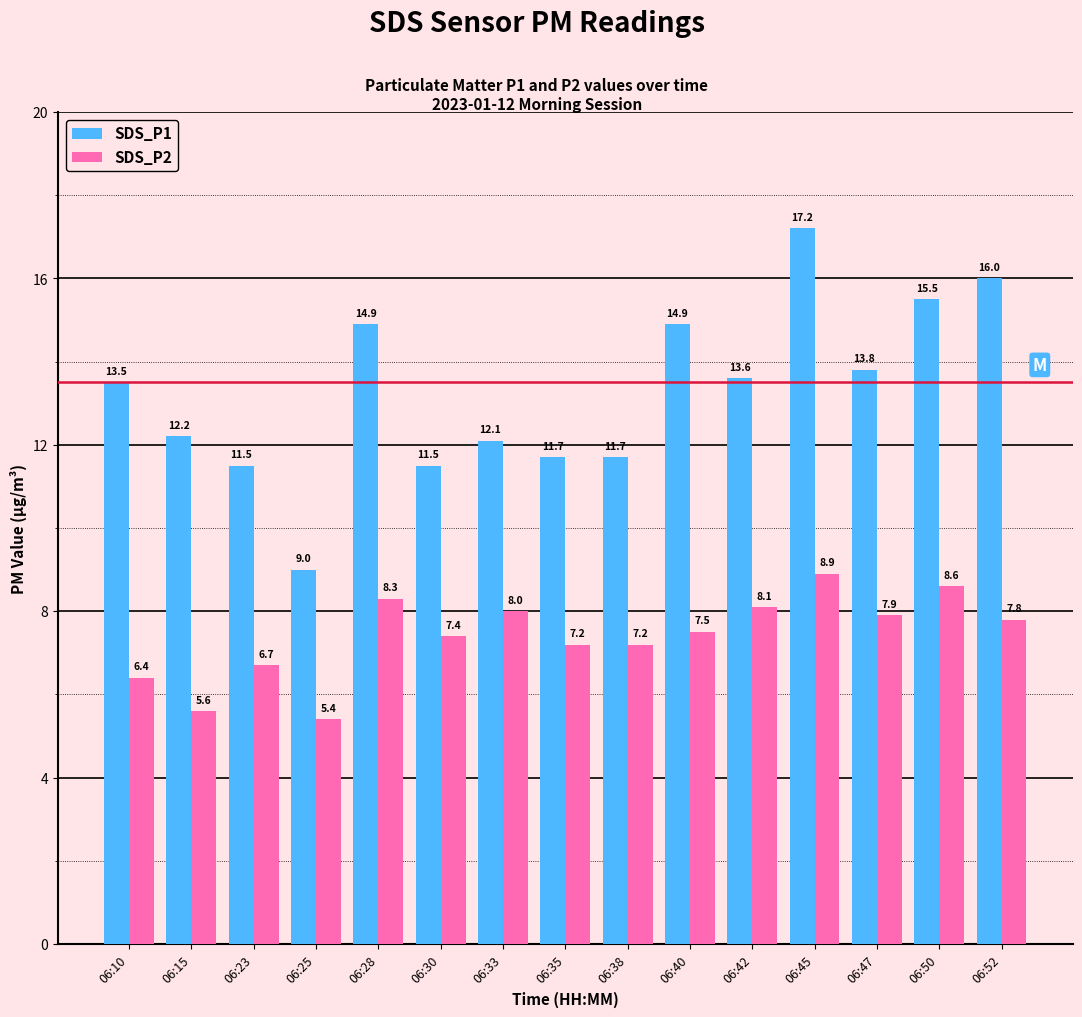

What is the average value of the SDS_P2 series?

7.4